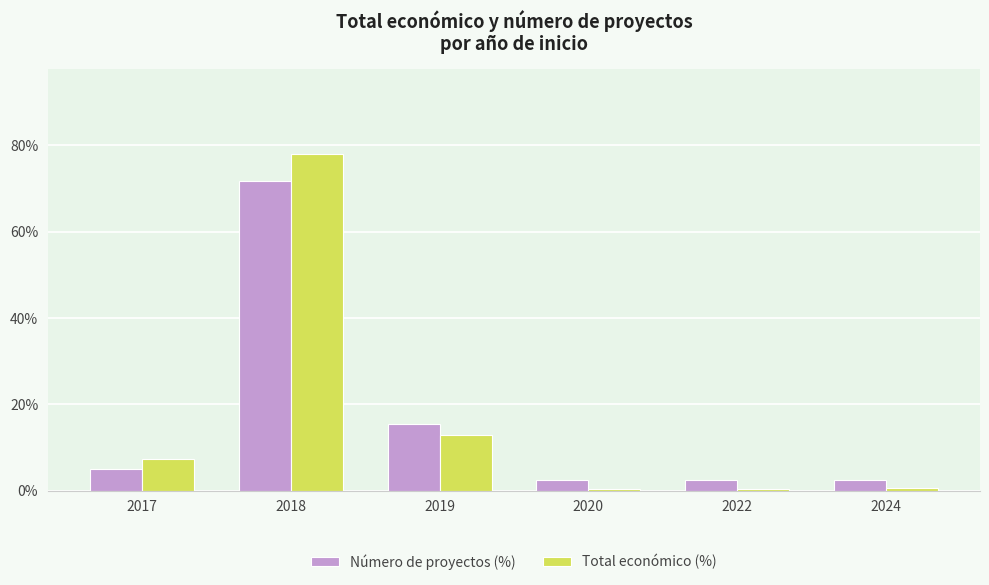

The Total económico (%) series shows 7.4 at 2017. True or false?

True